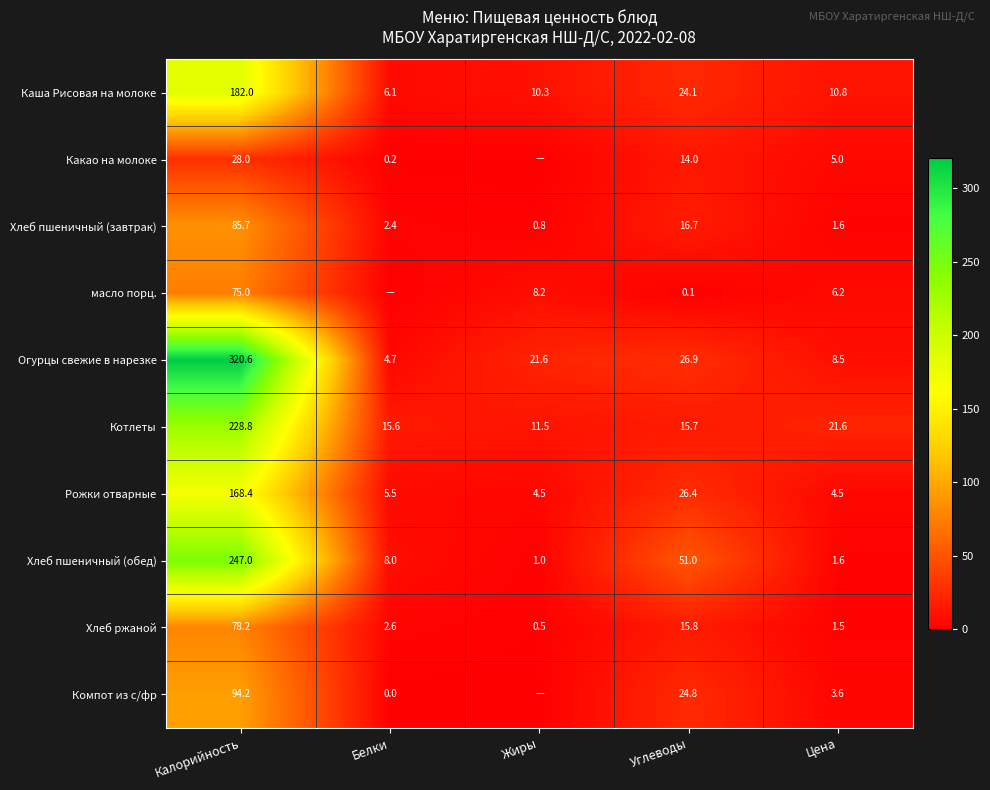

At which label does Каша Рисовая на молоке reach its peak?

Калорийность